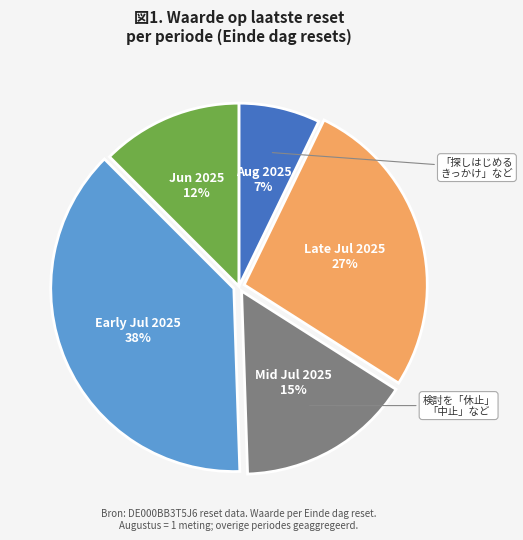

To the nearest percent, what is the average slice percentage?

20%